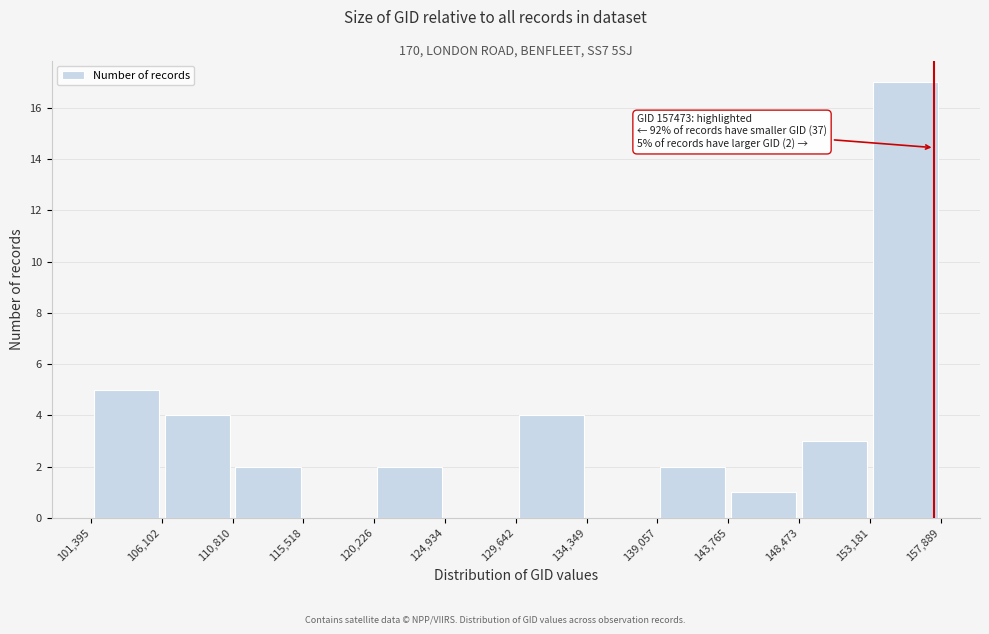

Over which range of the x-axis is the bar tallest?

153,181 to 157,889